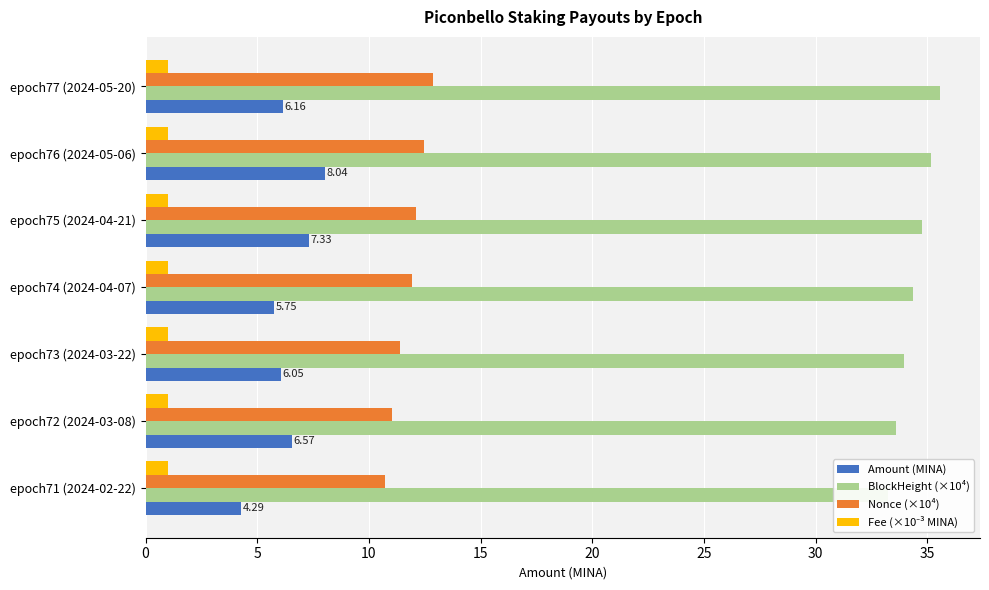

How many categories are shown in the chart?

7